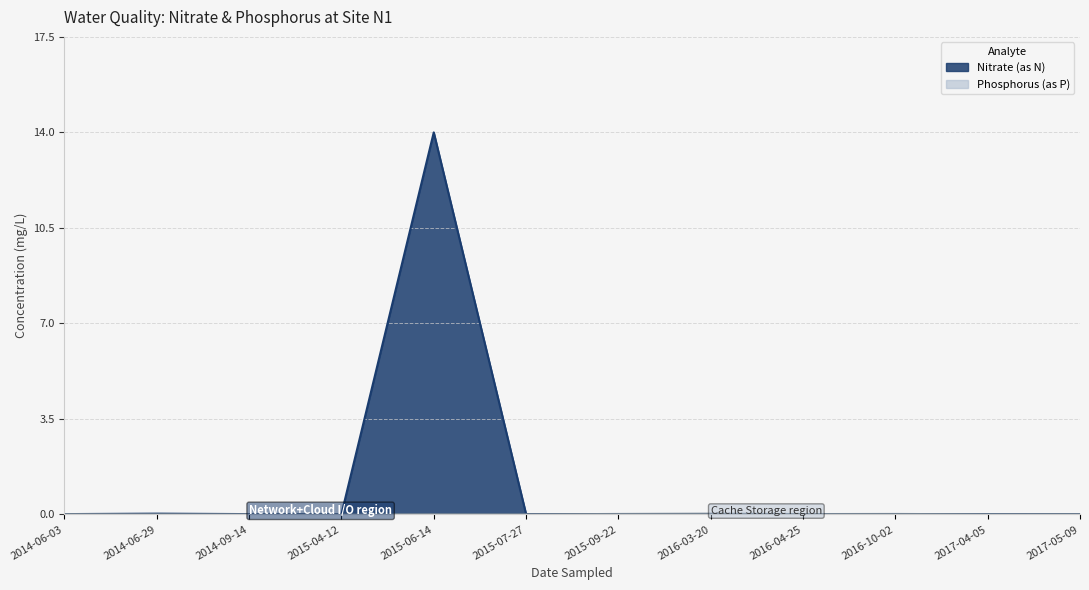

The value of Nitrate (as N) at 2015-06-14 is 3.4. True or false?

False